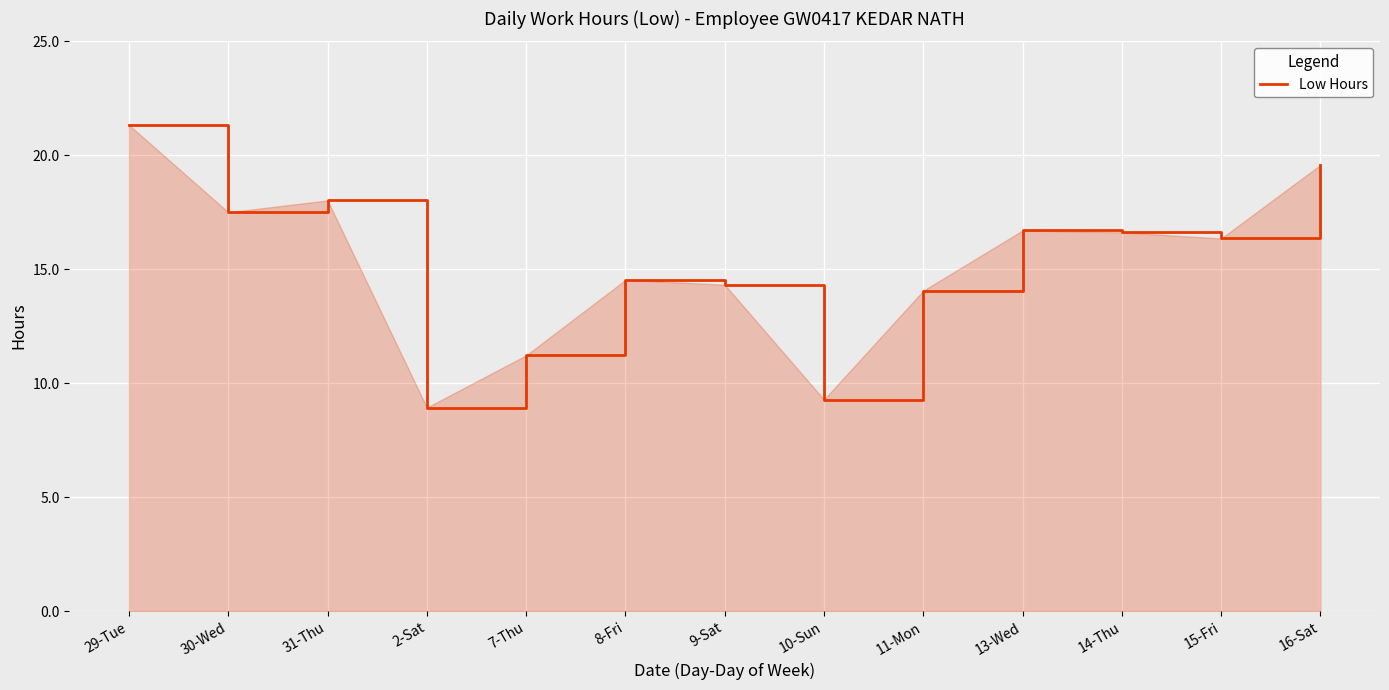

At which label does the data first exceed 16?

29-Tue